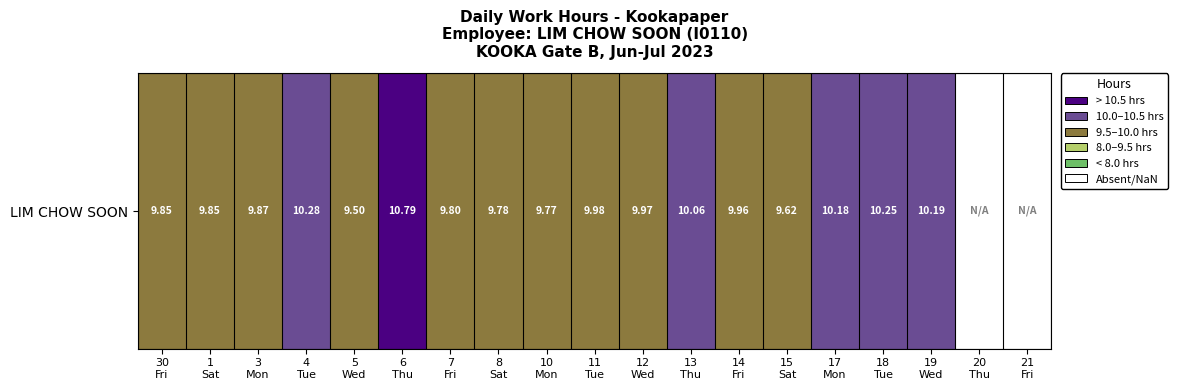

The chart shows a value of 9.9 at 3
Mon. True or false?

True